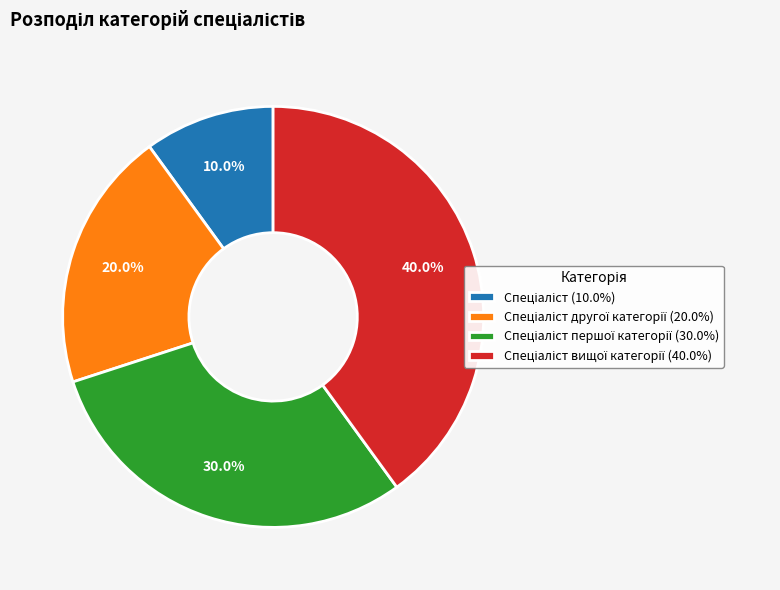

Is there a majority slice in this chart?

No